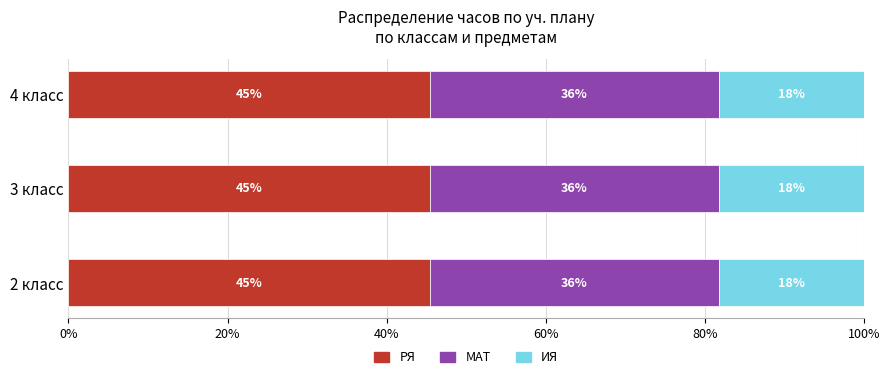

Reading right to left, extract all data points from this chart.

РЯ: 170	170	170
МАТ: 136	136	136
ИЯ: 68	68	68